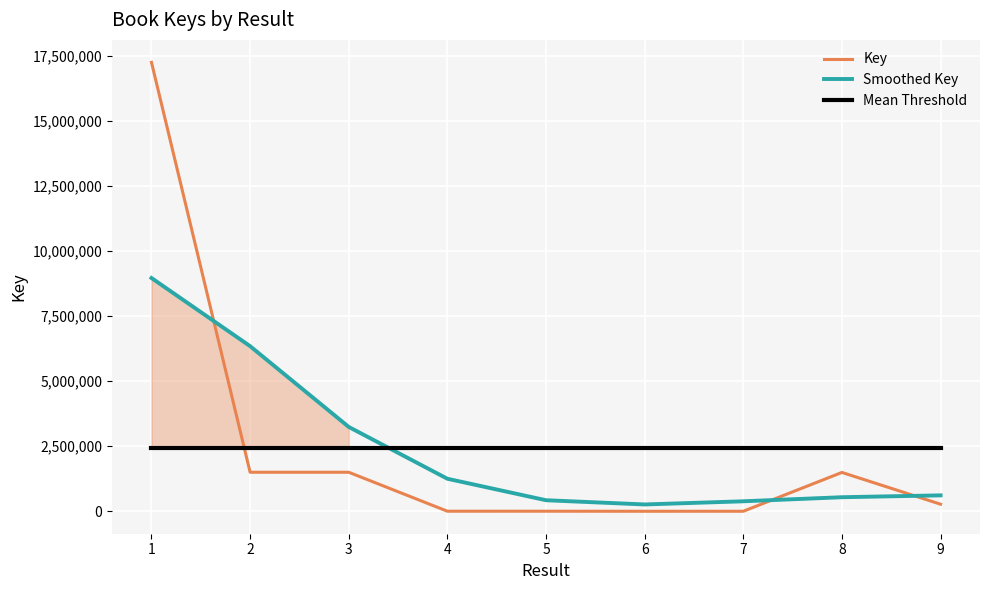

Which series ends up on top after the final intersection of Key and Mean Threshold?

Mean Threshold